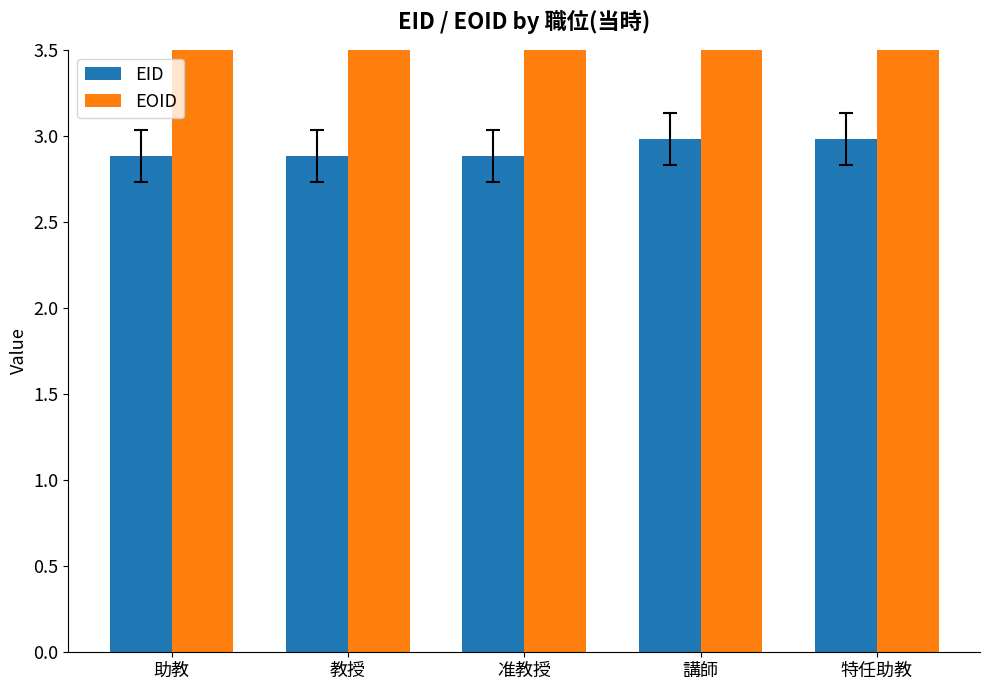

What is the total value across all series at 特任助教?

12.0